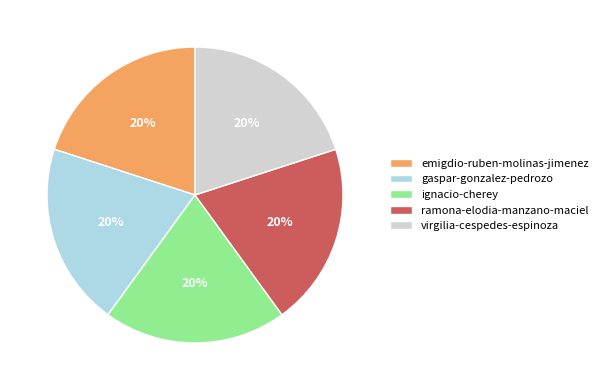

To the nearest percent, what portion does emigdio-ruben-molinas-jimenez represent?

20%